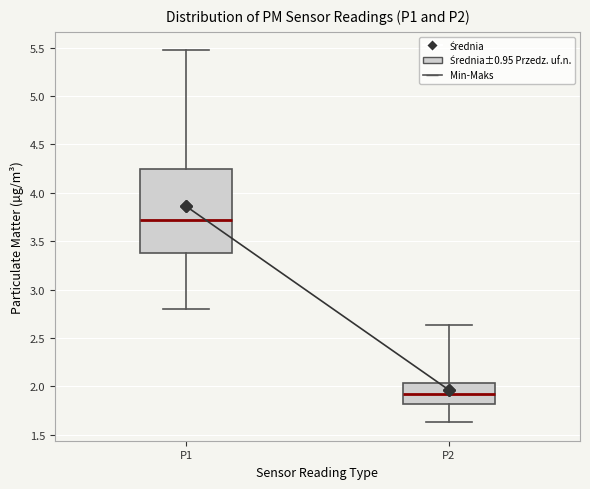

Which box's median line is the highest?

P1